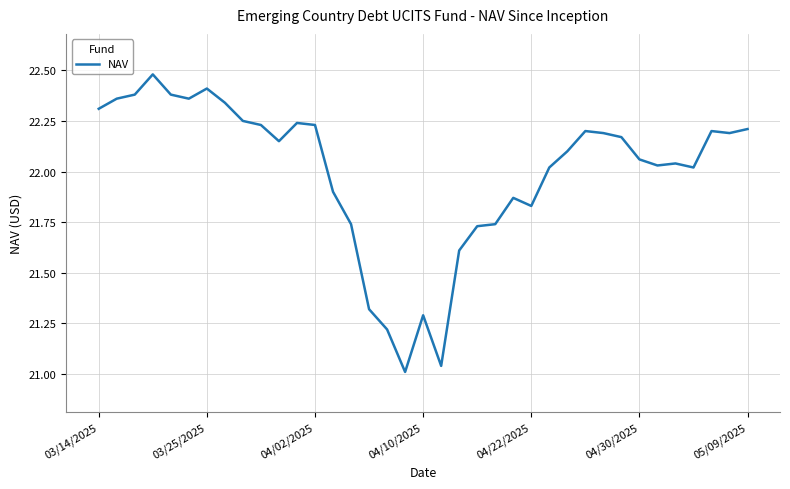

What is the difference between the maximum and minimum values?

1.5